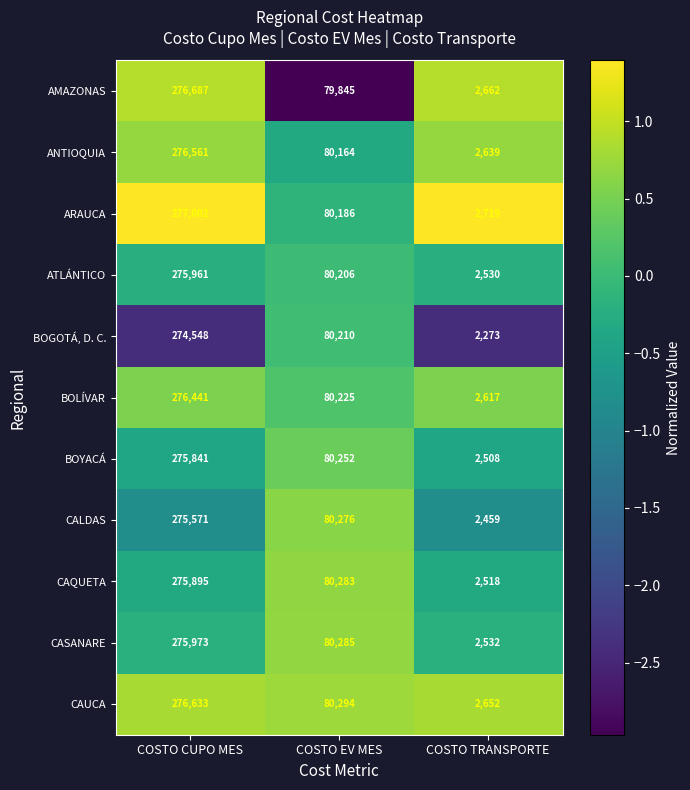

What is the difference between the highest and lowest values at COSTO TRANSPORTE?

446